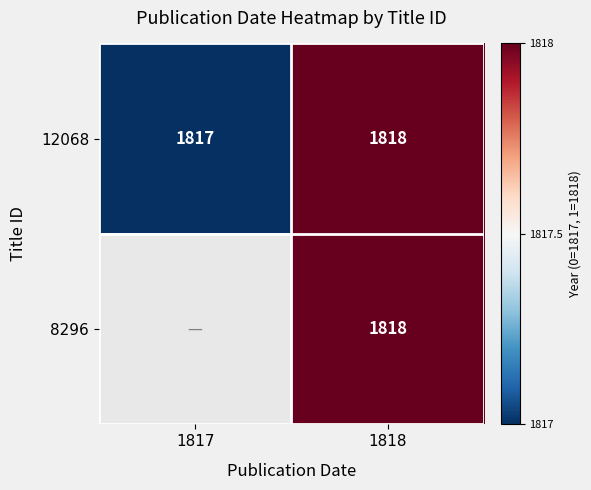

How many values in the 12068 series are below 1818?

1